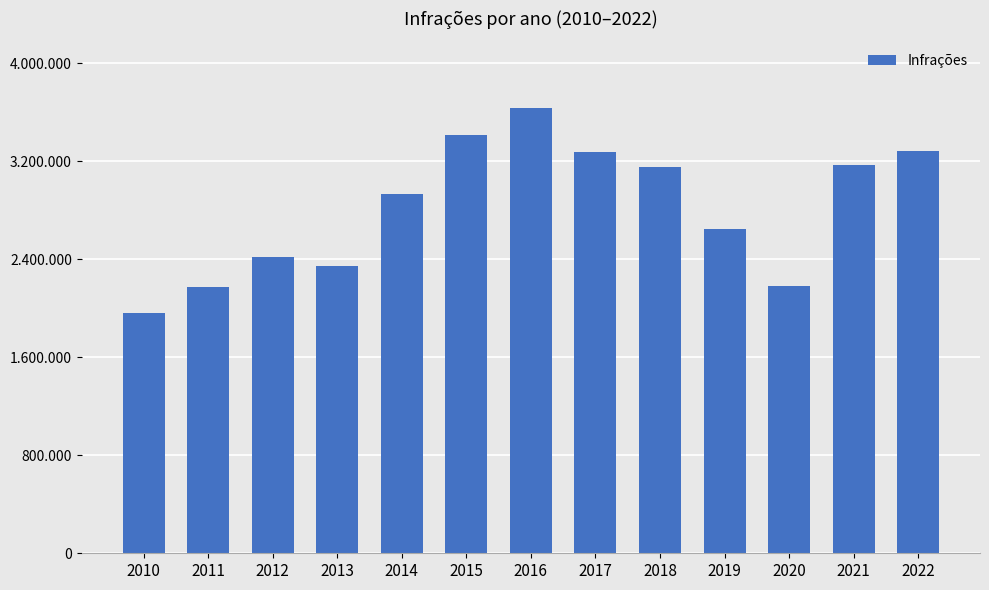

List the labels in order of value, largest first.

2016, 2015, 2022, 2017, 2021, 2018, 2014, 2019, 2012, 2013, 2020, 2011, 2010